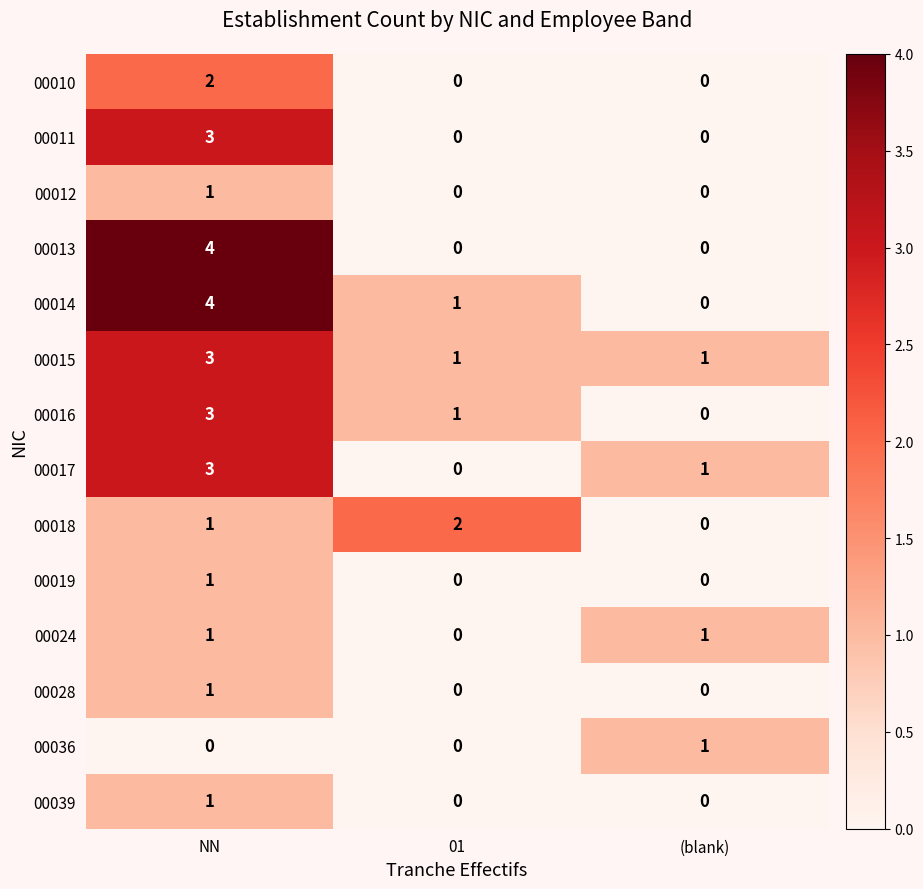

Count the 00013 values in the range 0 to 4.

3